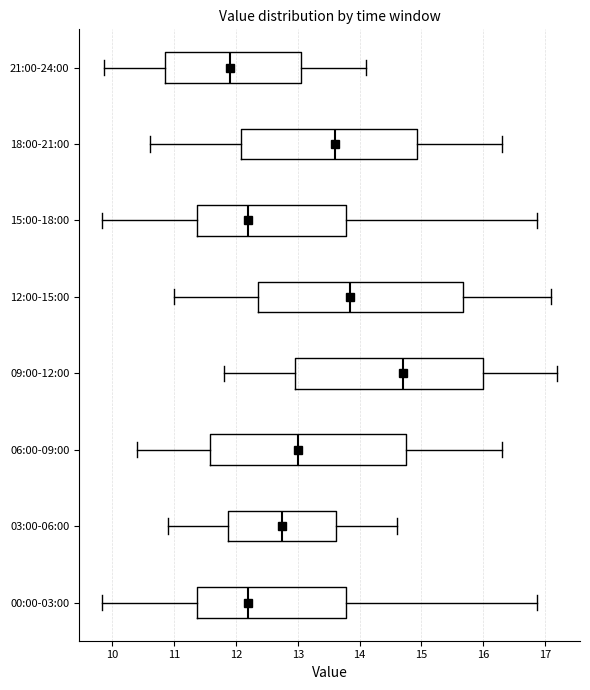

Where is the right edge of the box for 18:00-21:00 on the x-axis? The values are not printed on the chart, so give them approximately, as read against the axis.

14.9